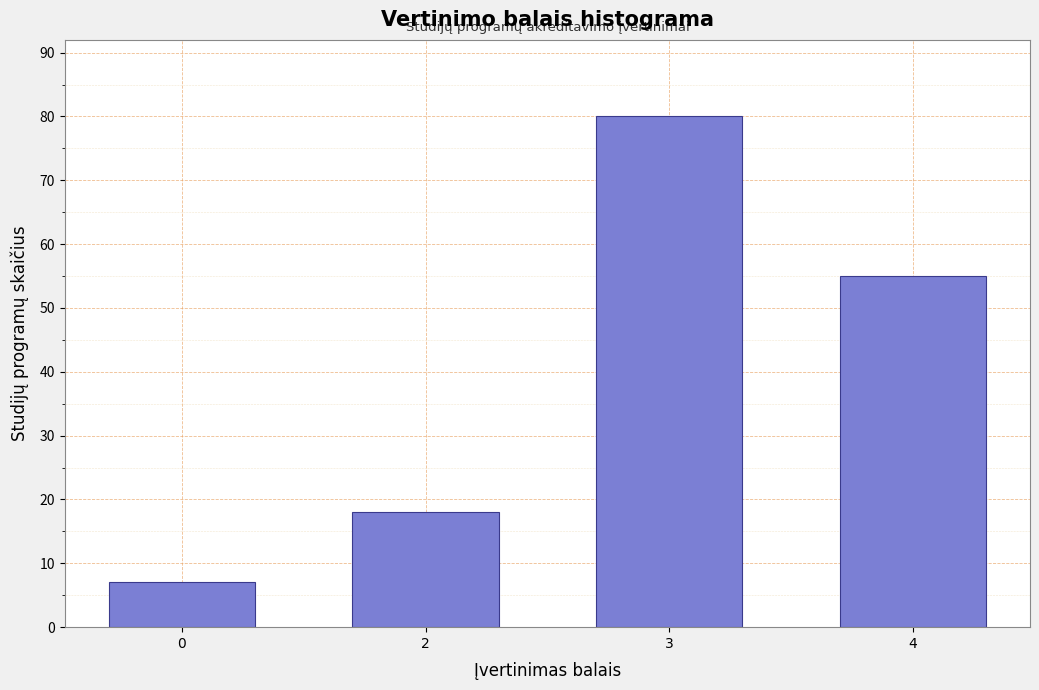

Reading left to right, list all the values displayed in this chart.

0=7	2=18	3=80	4=55